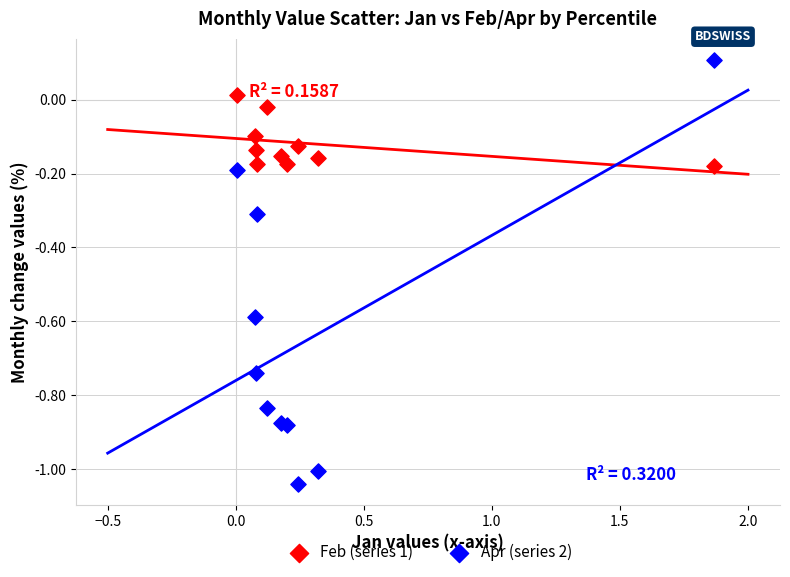

Which series has the widest spread of Y values?

Apr (series 2)